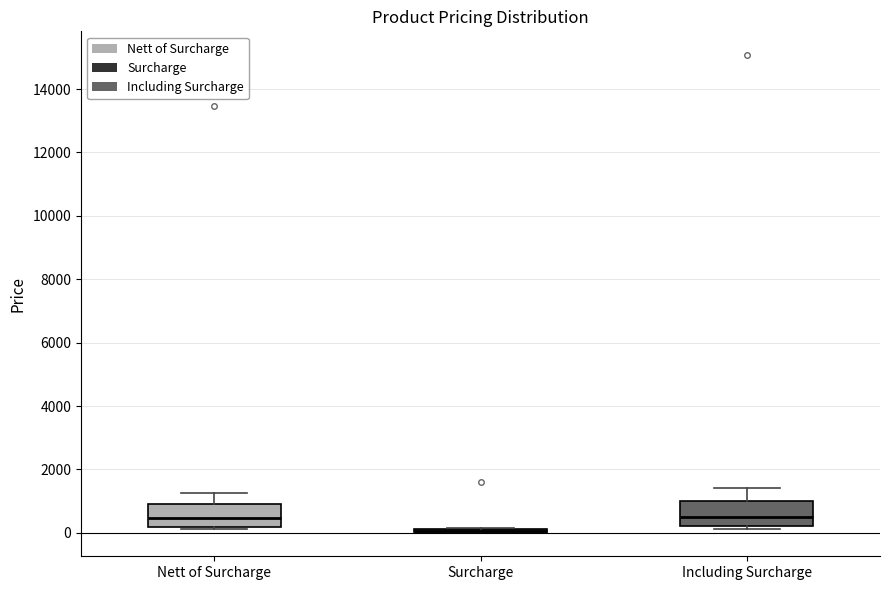

Reading left to right, read every box against the y-axis: the position of its median line, the range the box covers, and the ends of its whiskers. The values are not printed on the chart, so give them approximately, as read against the axis.

Nett of Surcharge: median 400, box 200 to 1000, whiskers 200 (just below the box's lower edge) to 1200
Surcharge: box collapsed to a line at 0, whiskers 0 to 200
Including Surcharge: median 600, box 200 to 1000, whiskers 200 (just below the box's lower edge) to 1400